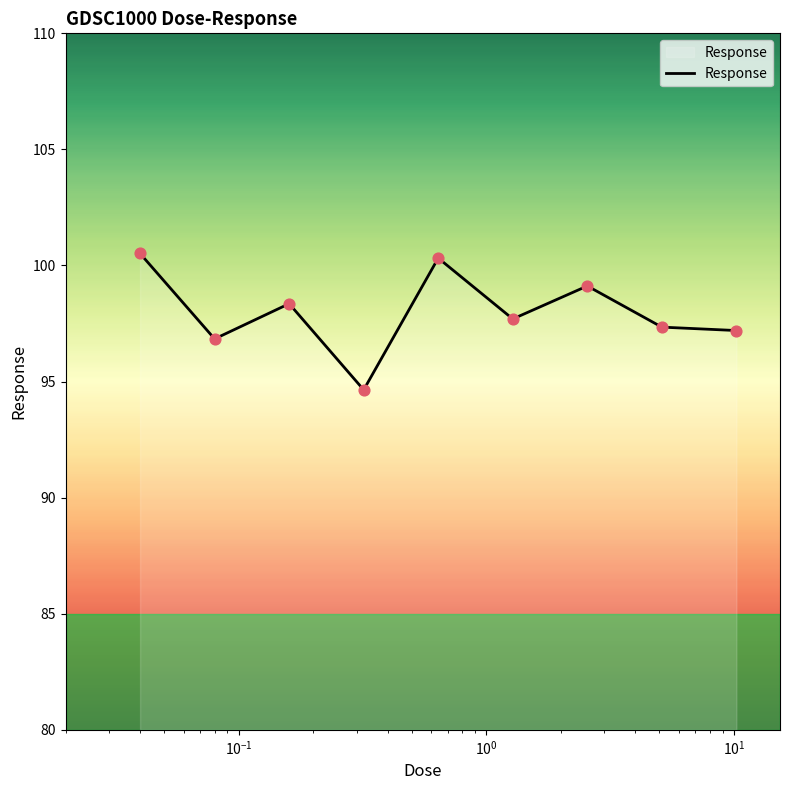

What is the smallest value displayed?

94.6